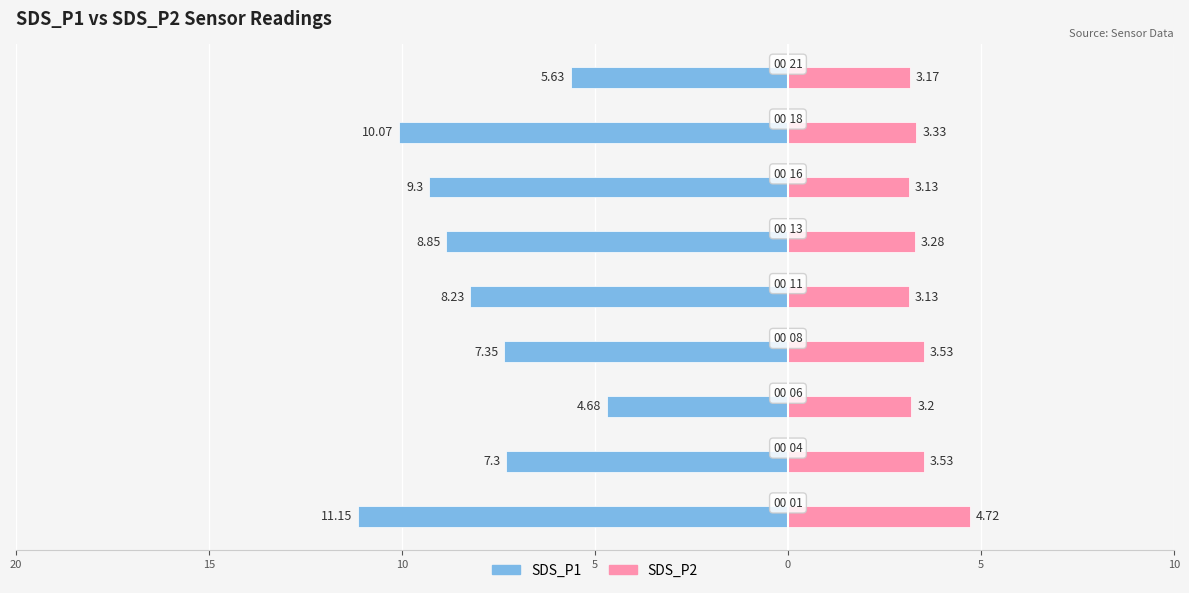

The value of SDS_P2 at 10 is 1.4. True or false?

False